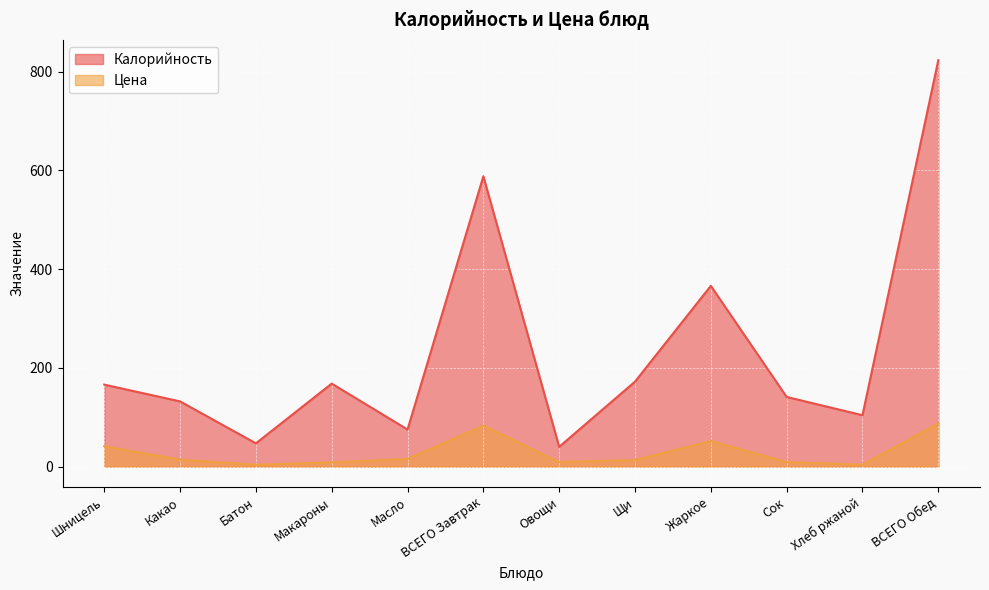

Is the value of Калорийность at Жаркое greater than the value of Цена at Макароны?

Yes